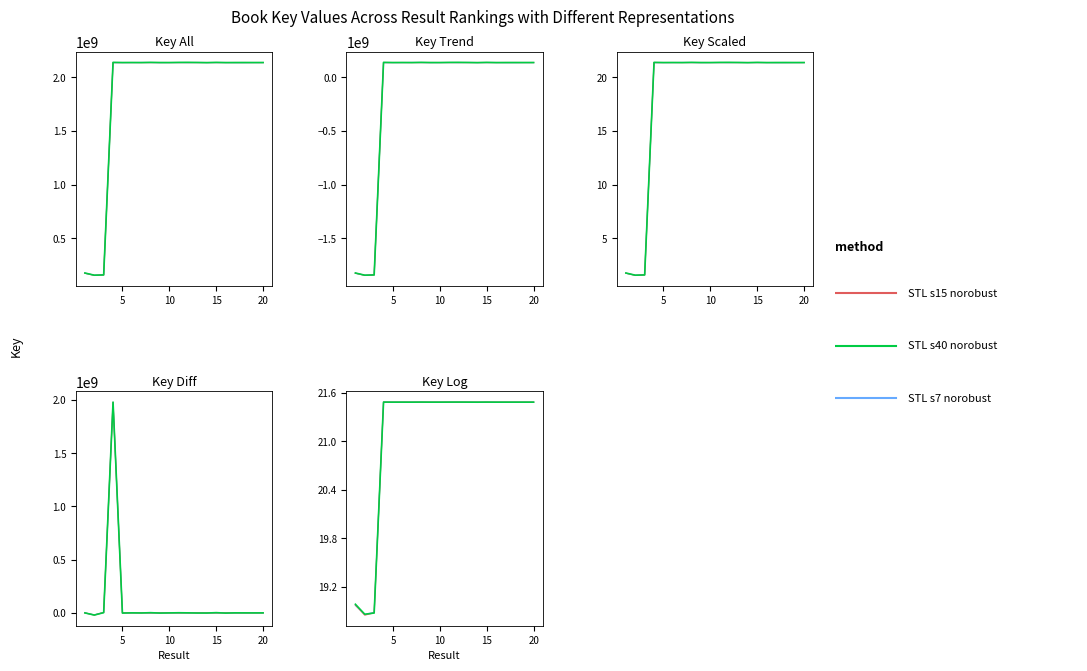

Rank the series by their average value, from highest to lowest.

STL s40 norobust, STL s7 norobust, STL s15 norobust